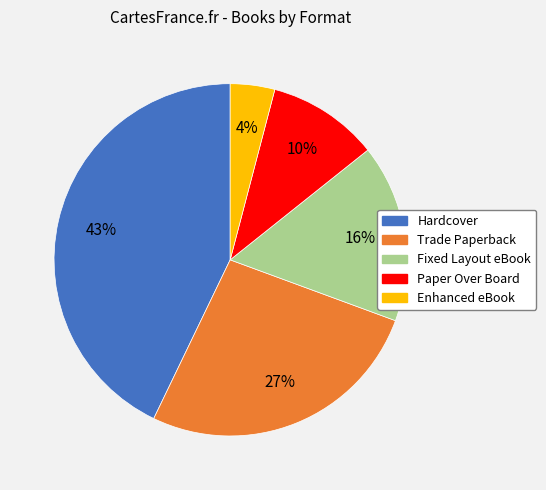

True or false: Hardcover accounts for 48% of the total.

False